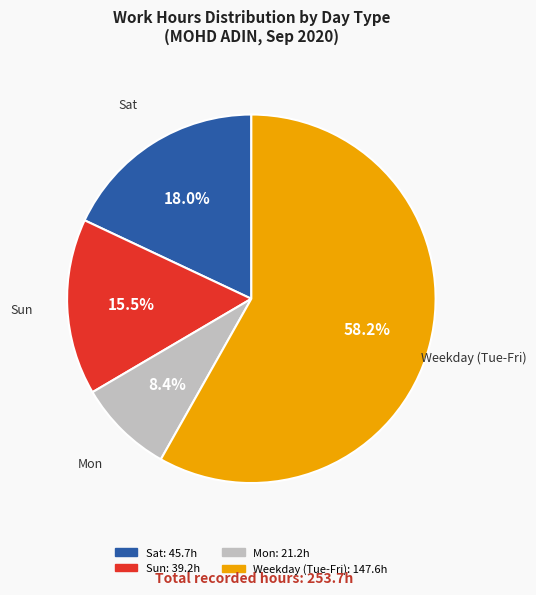

How many segments does this pie chart have?

4